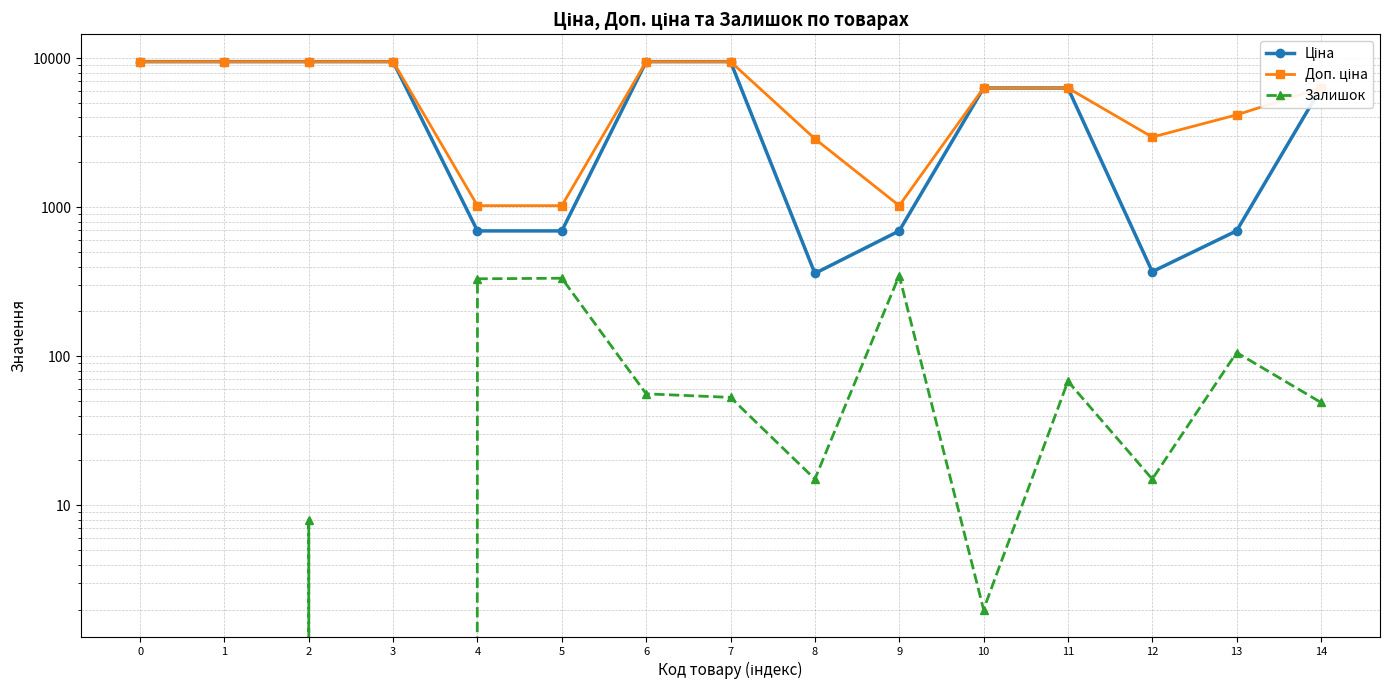

Reading left to right, extract all data points from this chart.

Ціна: 0=9480.1	1=9480.1	2=9480.1	3=9480.1	4=693.7	5=693.7	6=9480.1	7=9480.1	8=359.9	9=693.7	10=6308.8	11=6308.8	12=369.5	13=694.3	14=6308.8
Доп. ціна: 0=9480.1	1=9480.1	2=9480.1	3=9480.1	4=1024.6	5=1024.6	6=9480.1	7=9480.1	8=2878.8	9=1024.6	10=6308.8	11=6308.8	12=2955.8	13=4165.6	14=6308.8
Залишок: 0=0.0	1=0.0	2=8.0	3=0.0	4=331.0	5=334.0	6=56.0	7=53.0	8=15.0	9=348.0	10=2.0	11=68.0	12=15.0	13=106.0	14=49.0